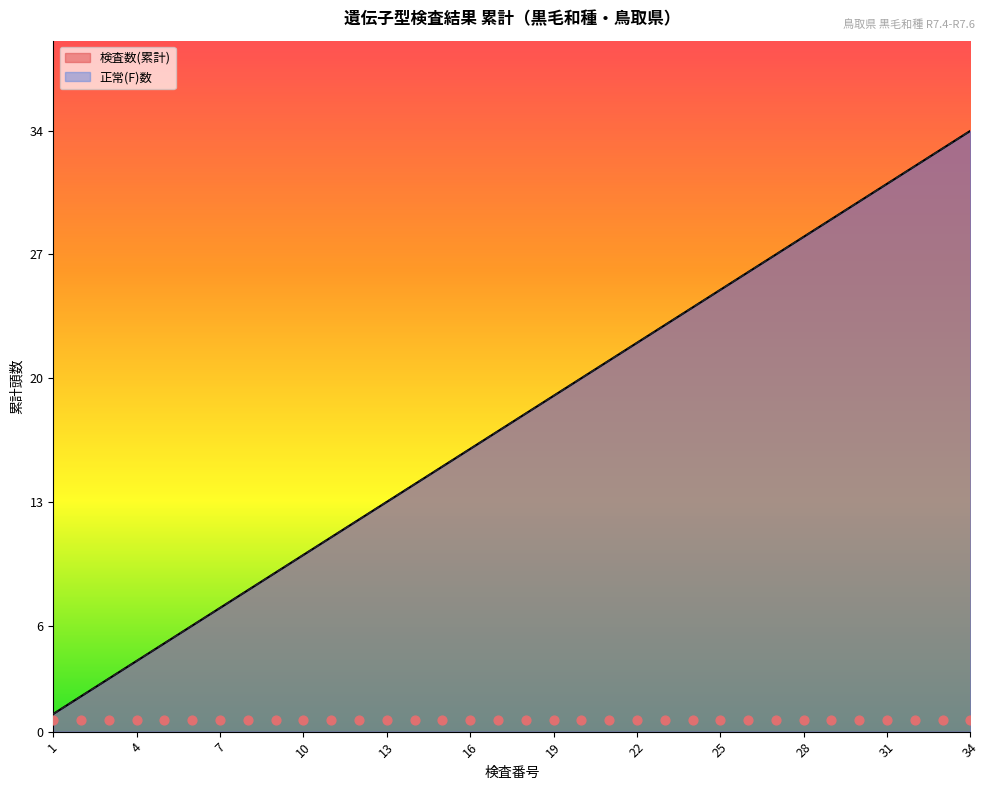

Which series has the largest Y range (max minus min)?

検査数(累計)